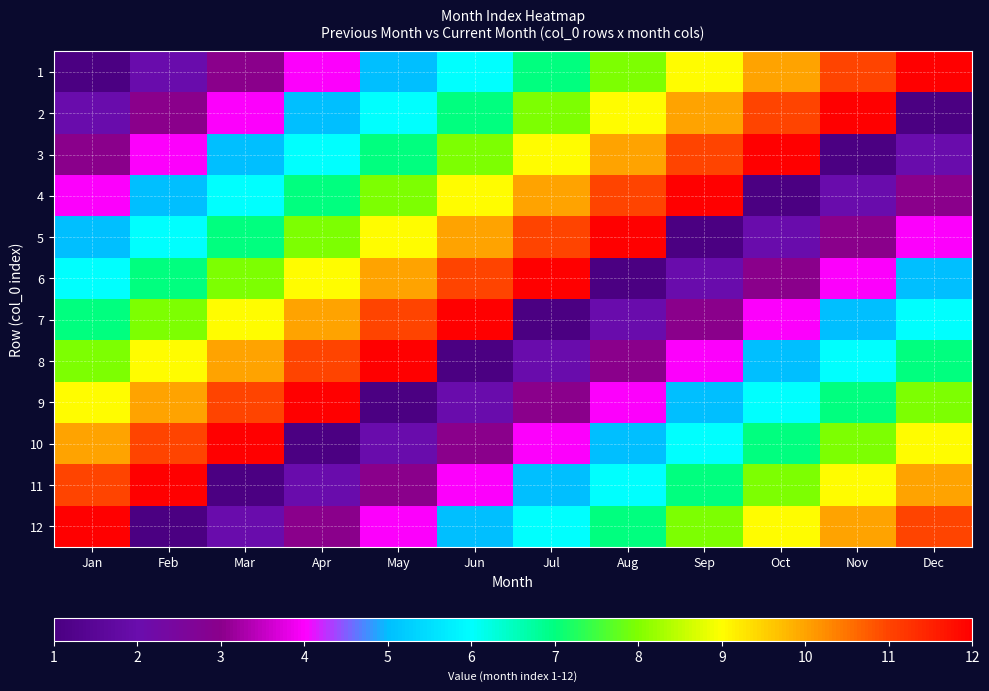

What is the spread (max minus min) of values at Mar?

11